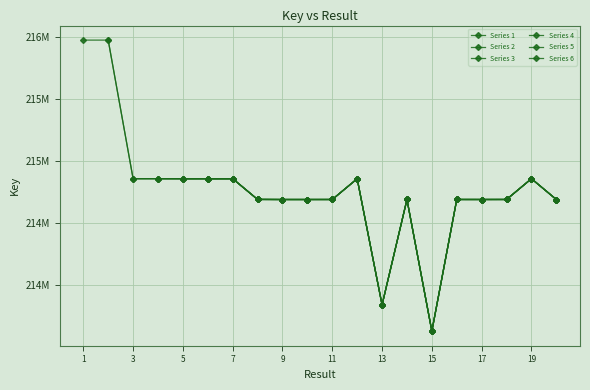

At which category does the data reach its first local valley?

3